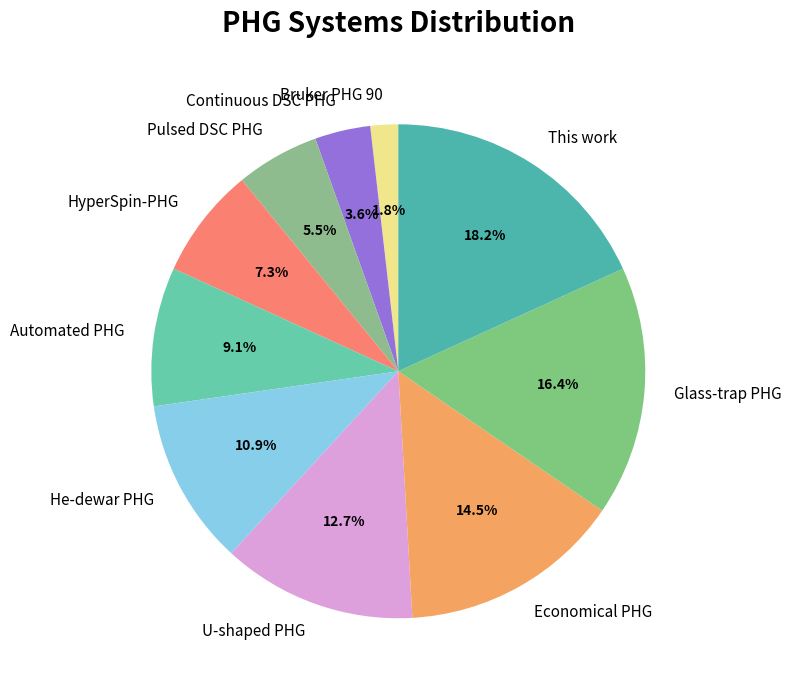

How many segments does this pie chart have?

10